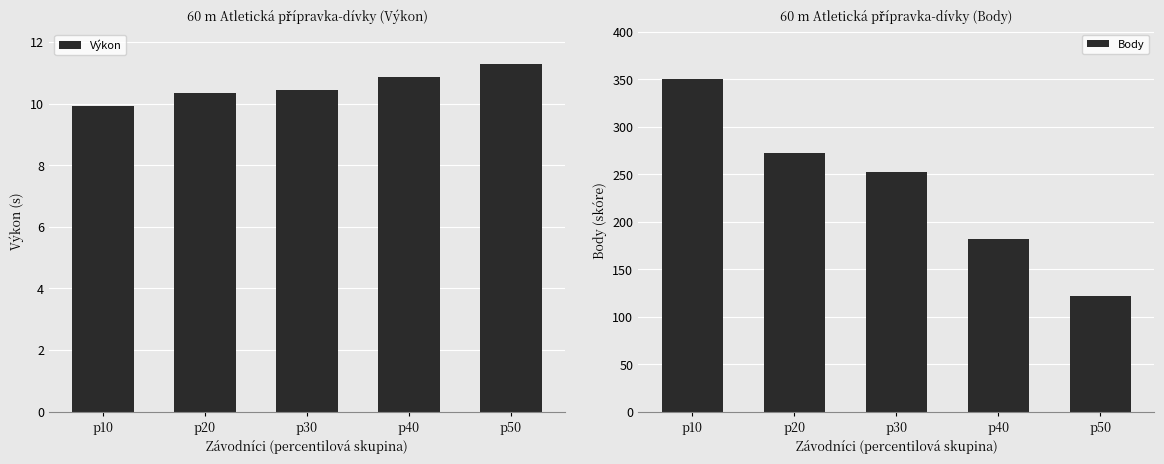

What is the difference between the highest and lowest values at p50?

110.7